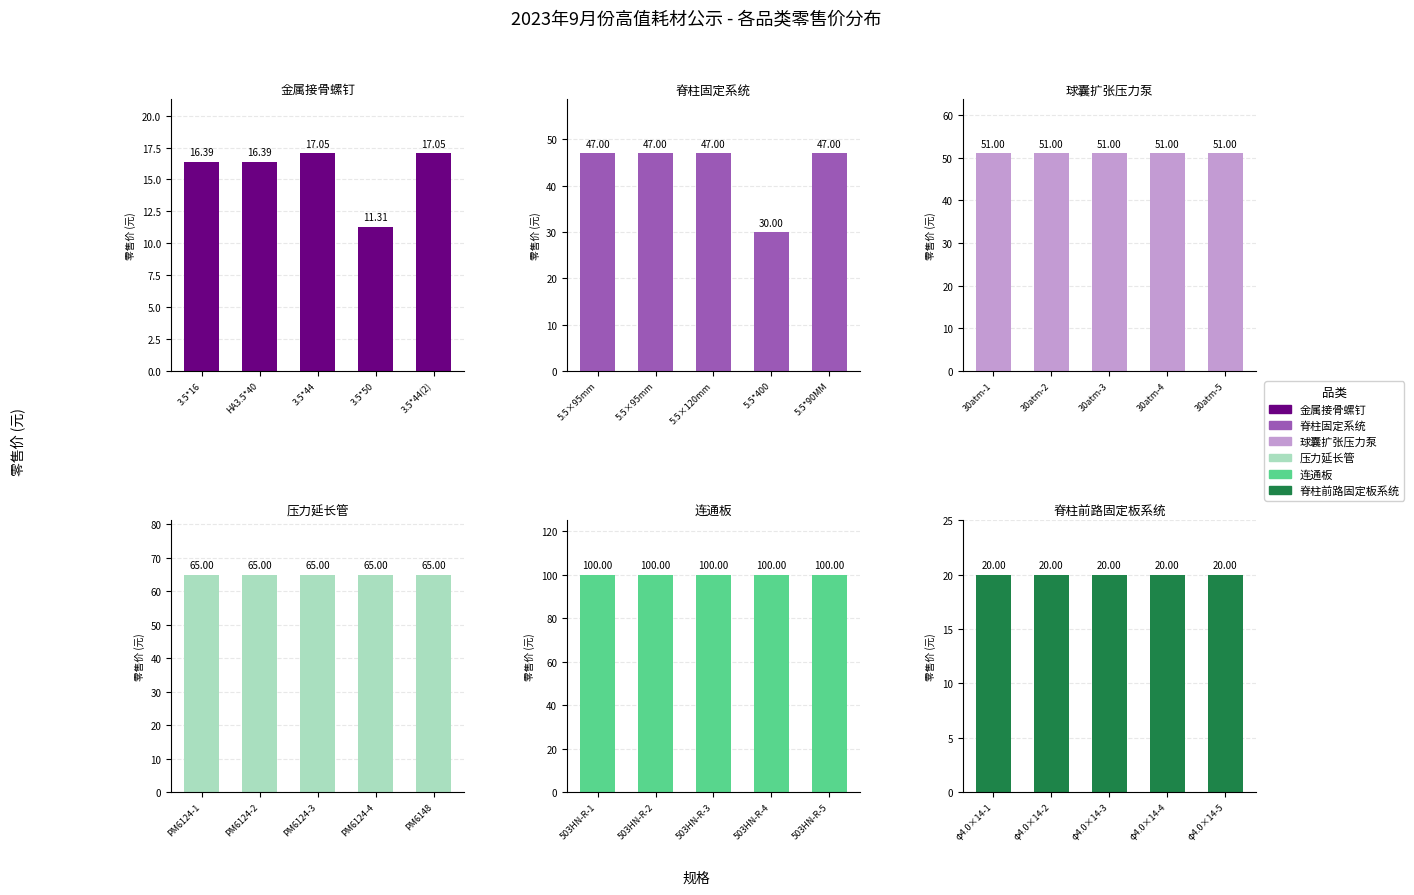

What is the sum of all 金属接骨螺钉 values?

78.2